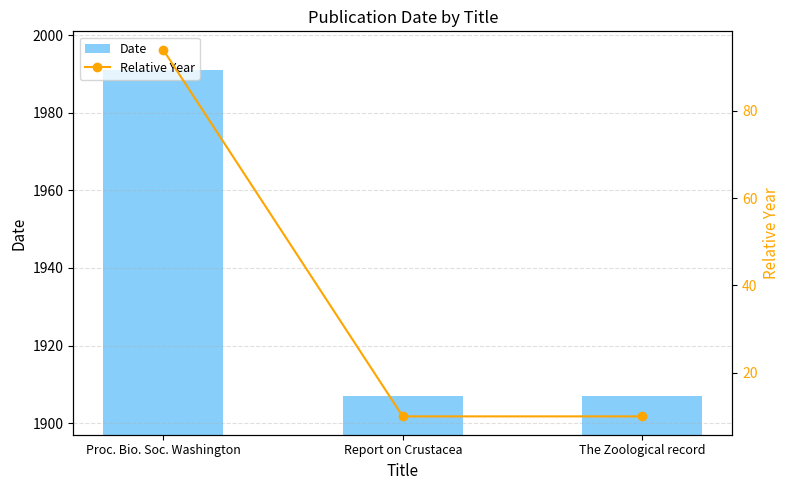

The value of Relative Year at Report on Crustacea is 10. True or false?

True